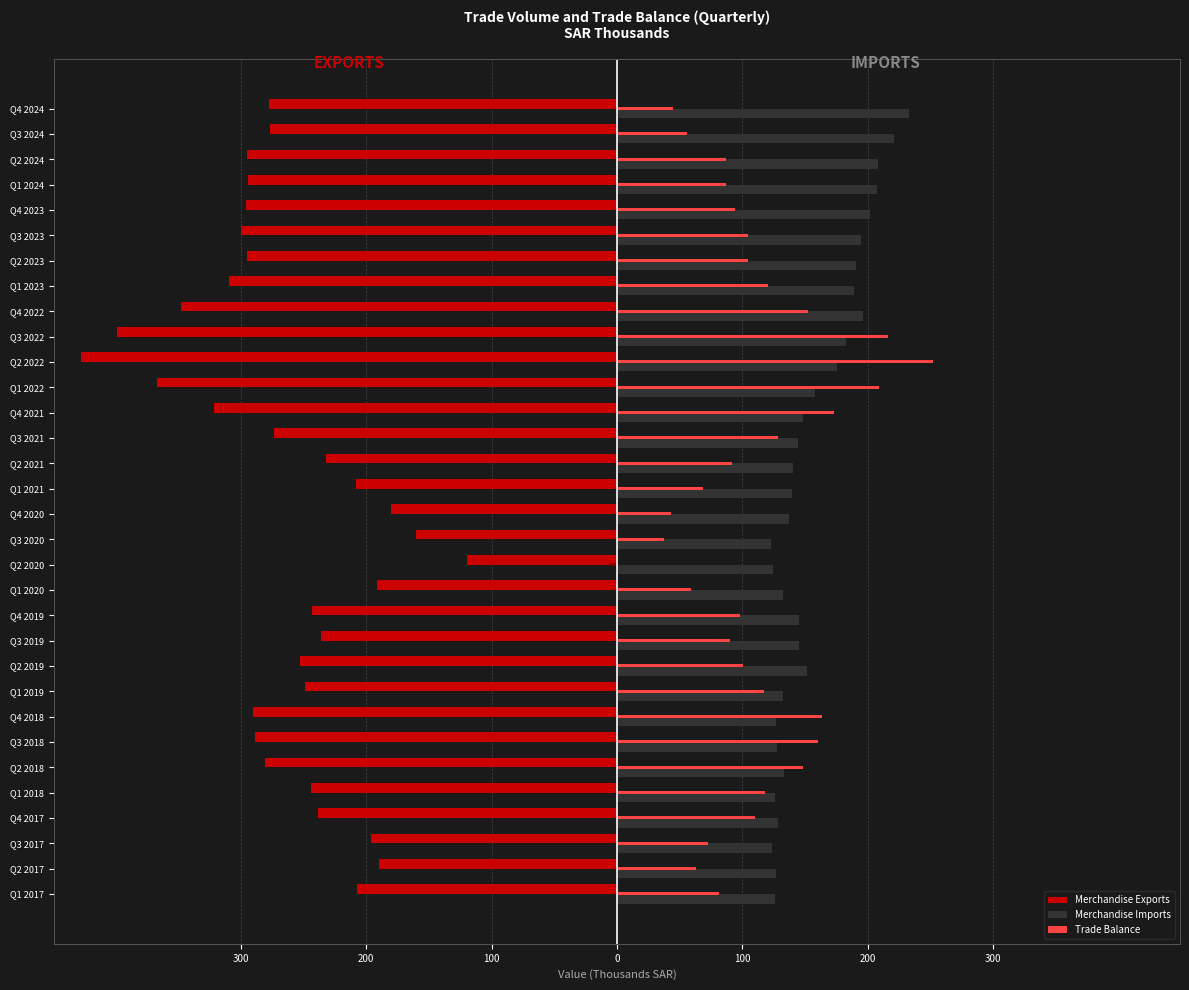

At how many categories does at least one series exceed -220?

32